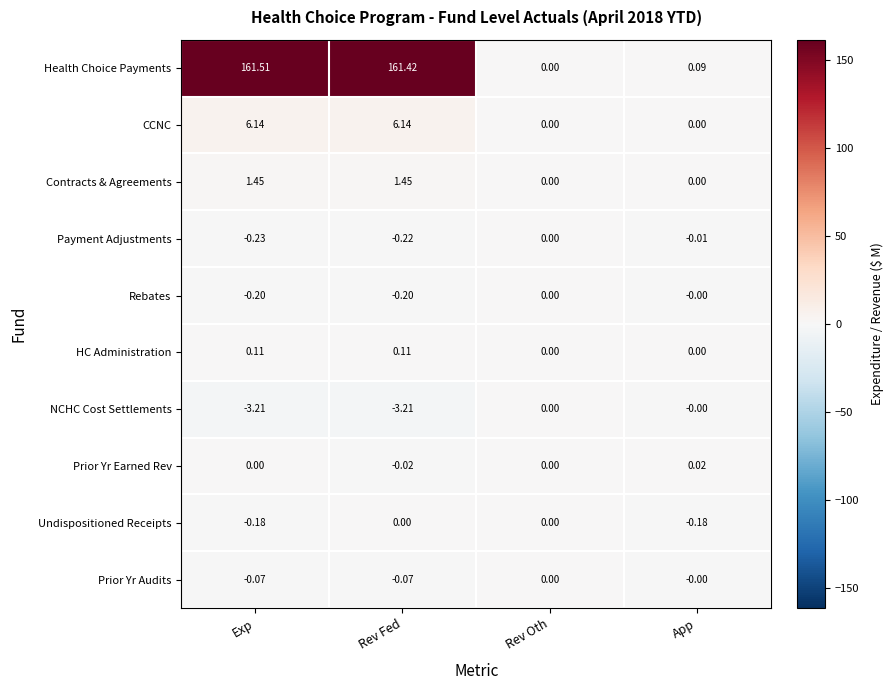

How many values in the Contracts & Agreements series exceed 1?

2